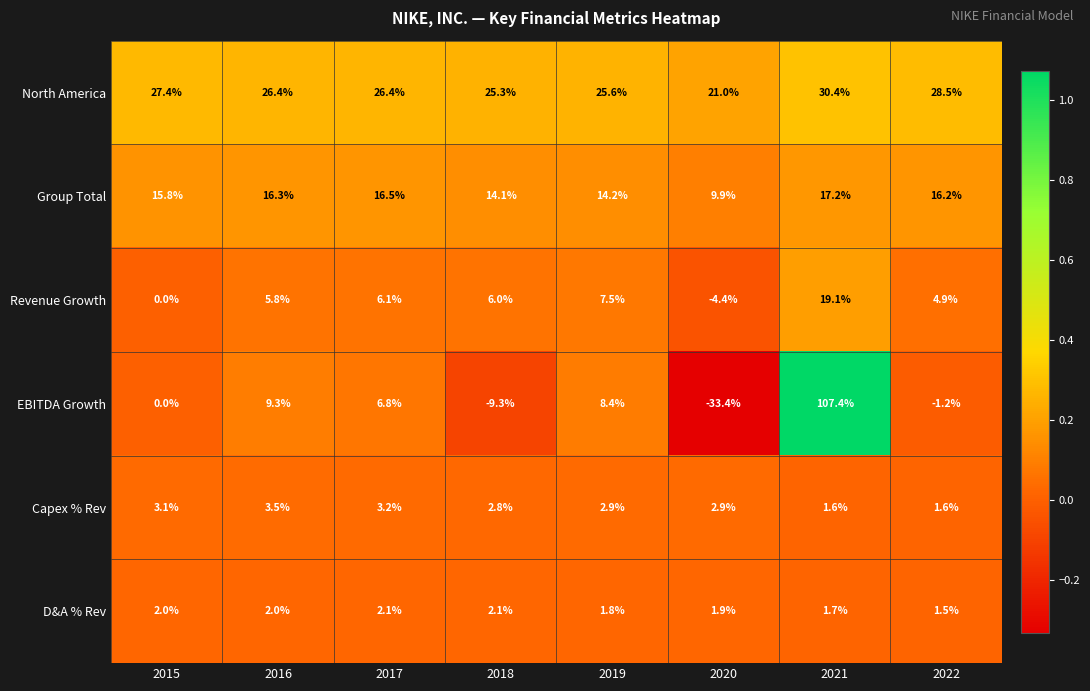

What value does the Capex % Rev series have at 2016?

3.5